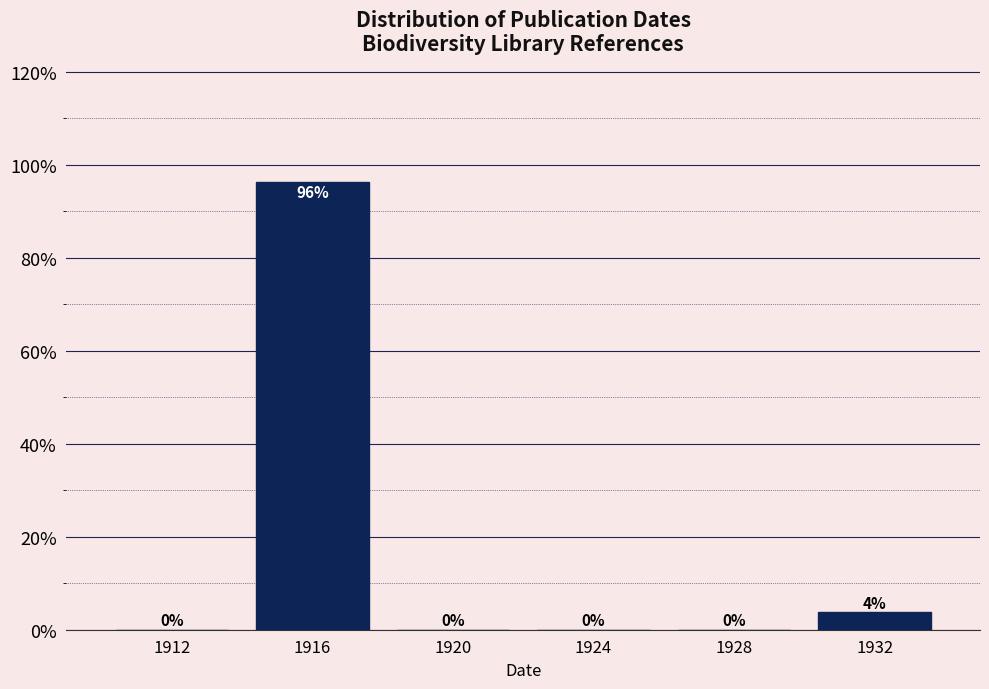

What is the sum of the values at 1932 and 1916?

100.0